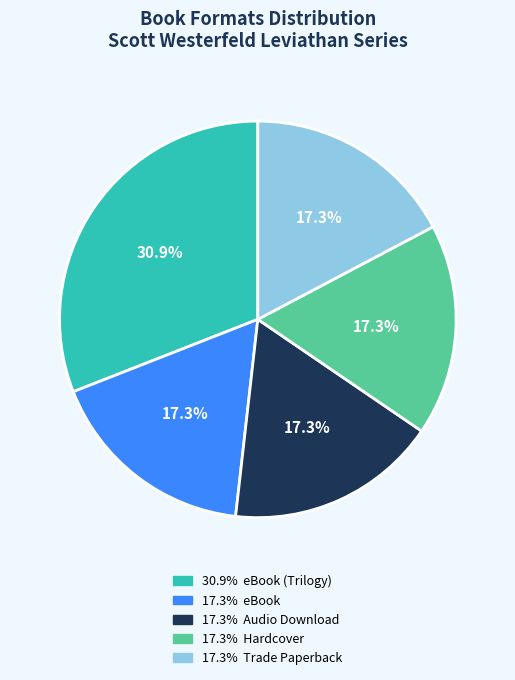

Is there a majority slice in this chart?

No